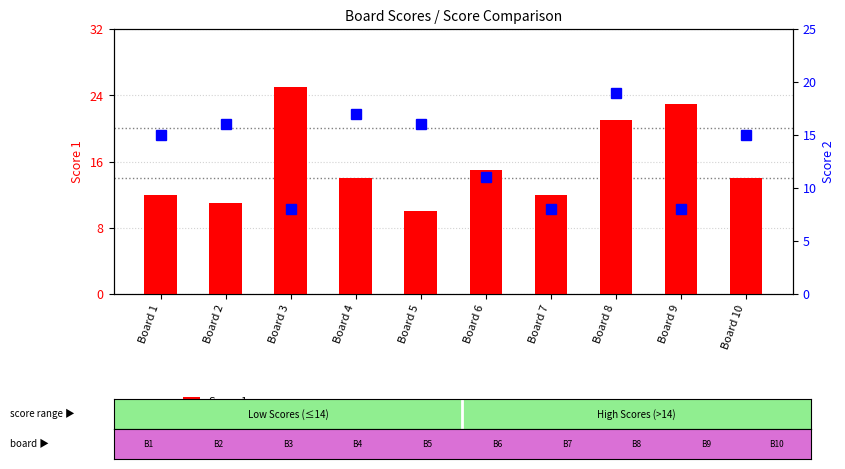

What is the difference between the Score 2 values at Board 9 and Board 10?

7